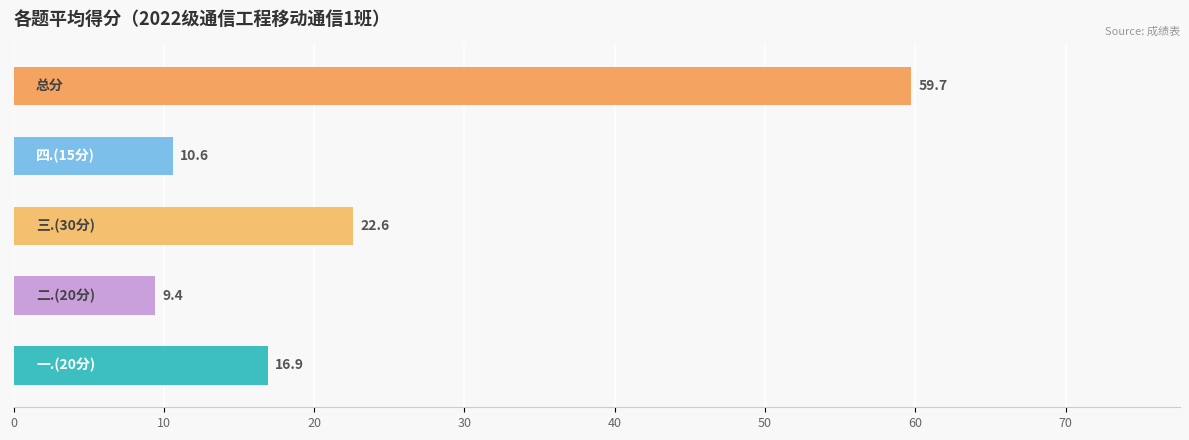

What is the minimum value shown in the chart?

9.4